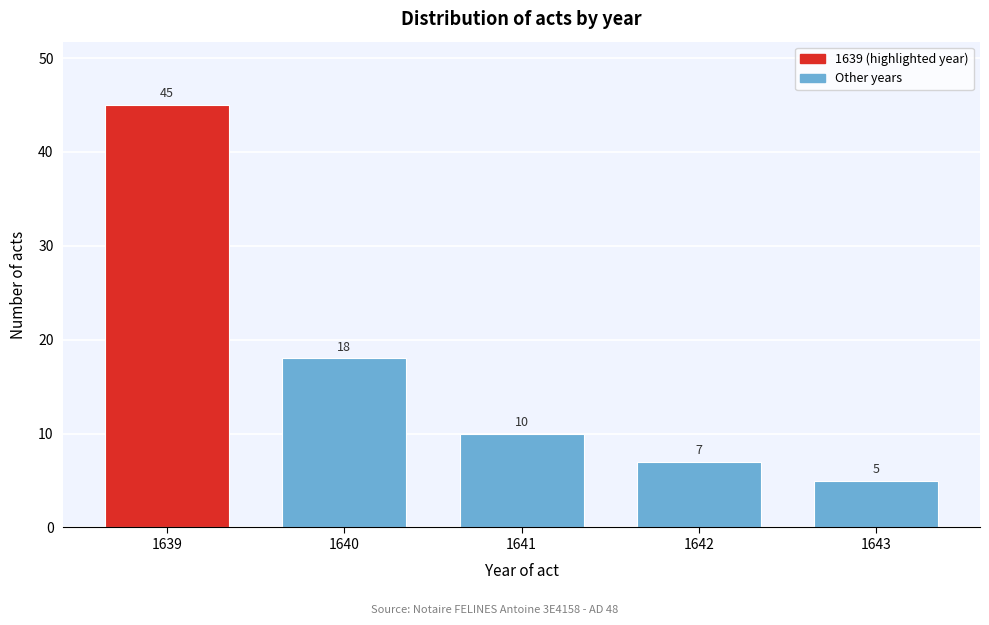

Reading left to right, extract all data points from this chart.

45	18	10	7	5